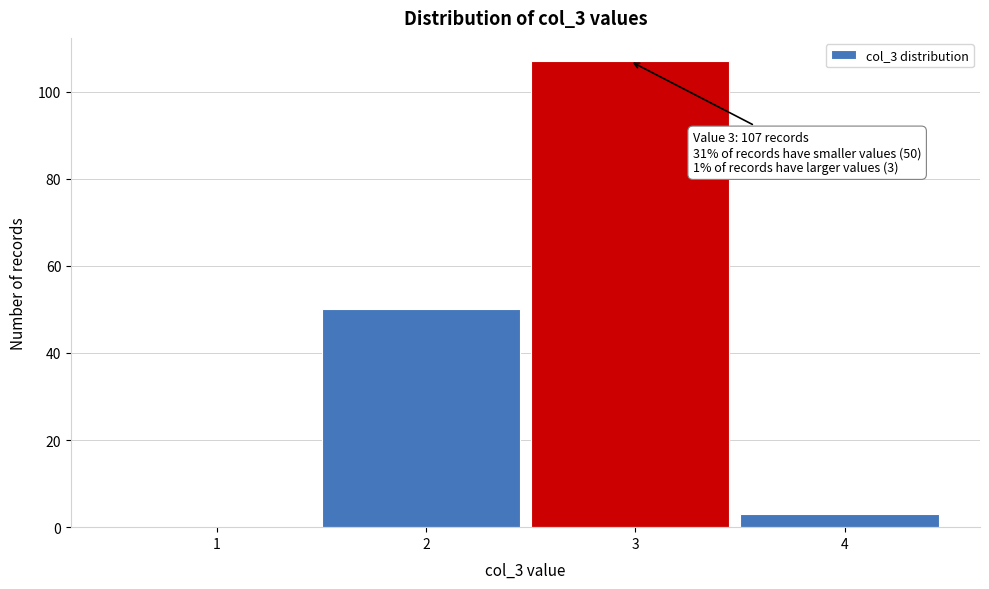

Reading left to right, transcribe all the data shown in this chart.

1=0	2=50	3=107	4=3